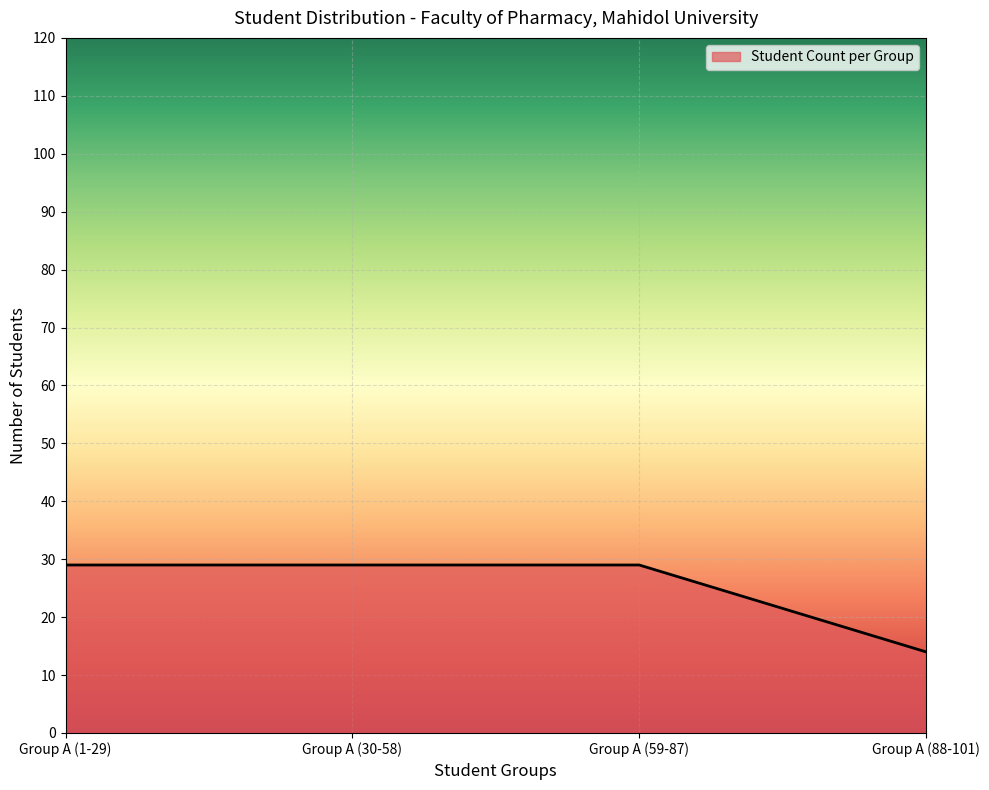

What value does the data have at Group A (1-29), to the nearest 10?

30